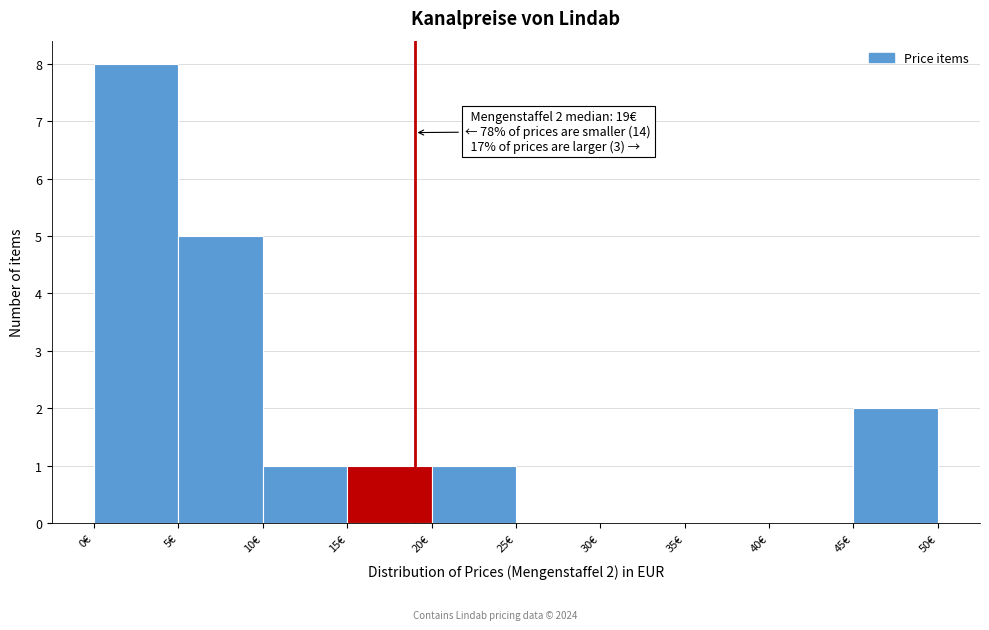

Which range on the x-axis has the tallest bar?

0 to 5